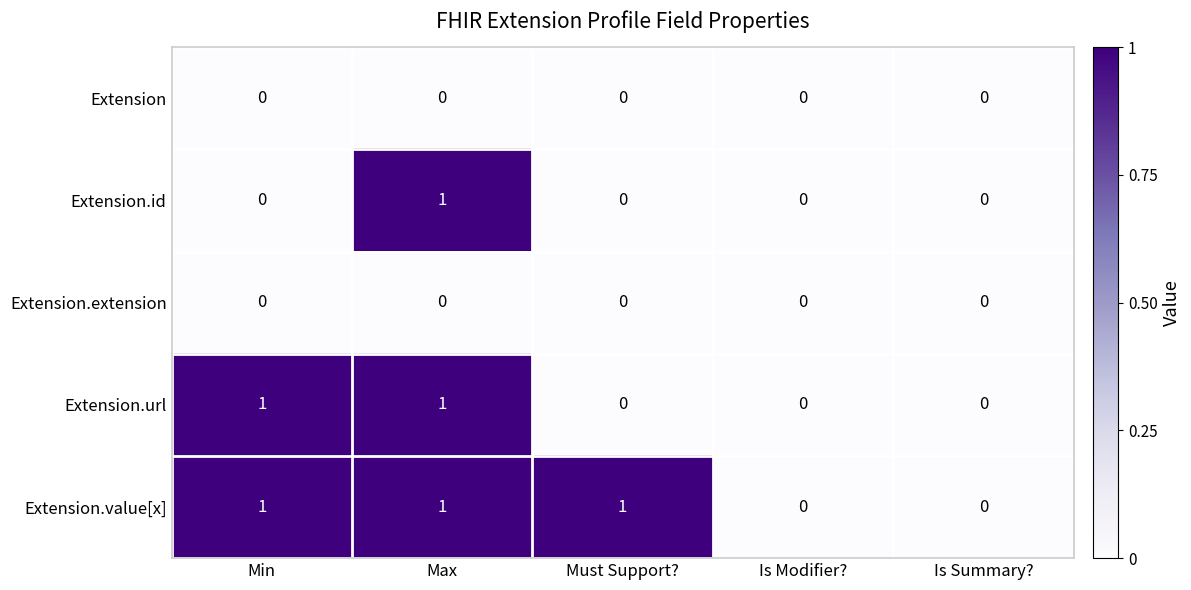

At which category is the sum across all series the highest?

Max